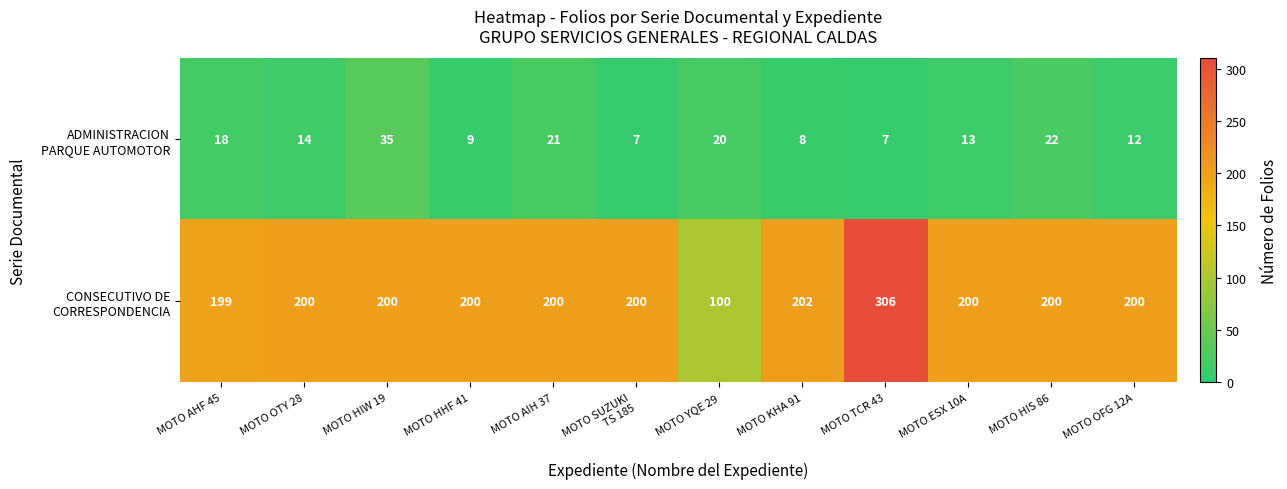

What is the spread (max minus min) of values at MOTO HHF 41?

191